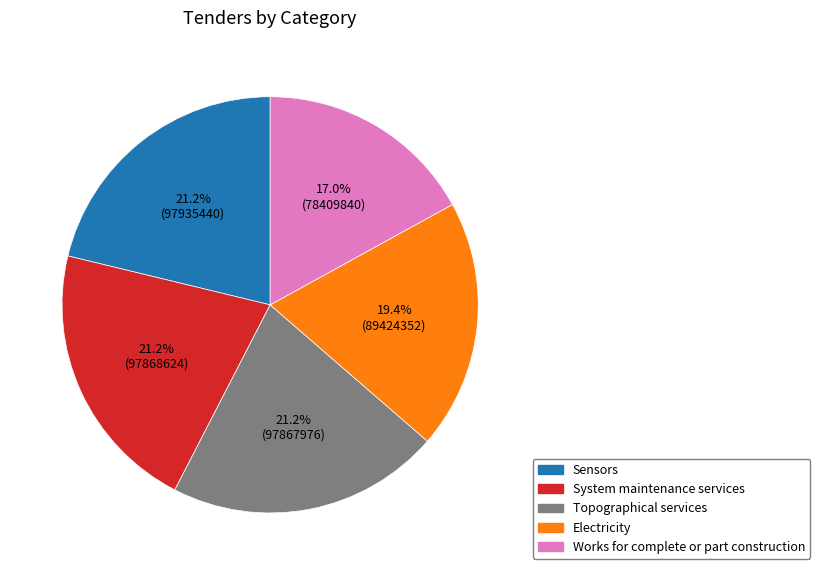

Between Topographical services and Electricity, which is larger?

Topographical services